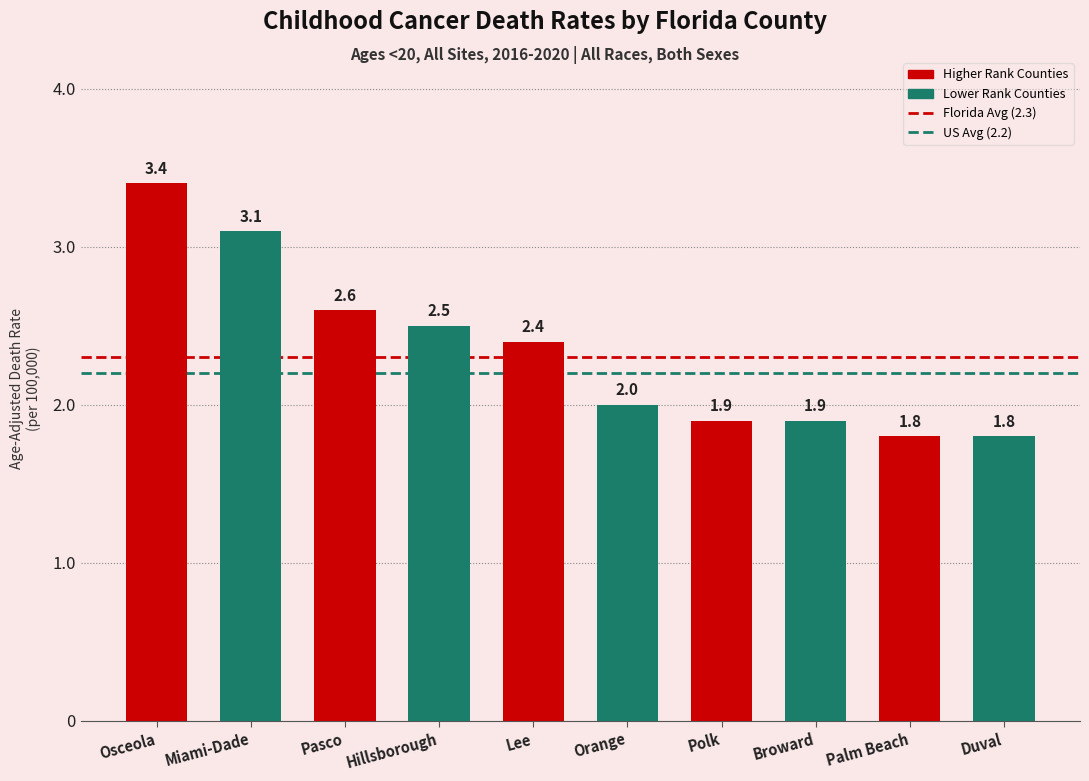

What is the change in value from Miami-Dade to Pasco?

-0.5